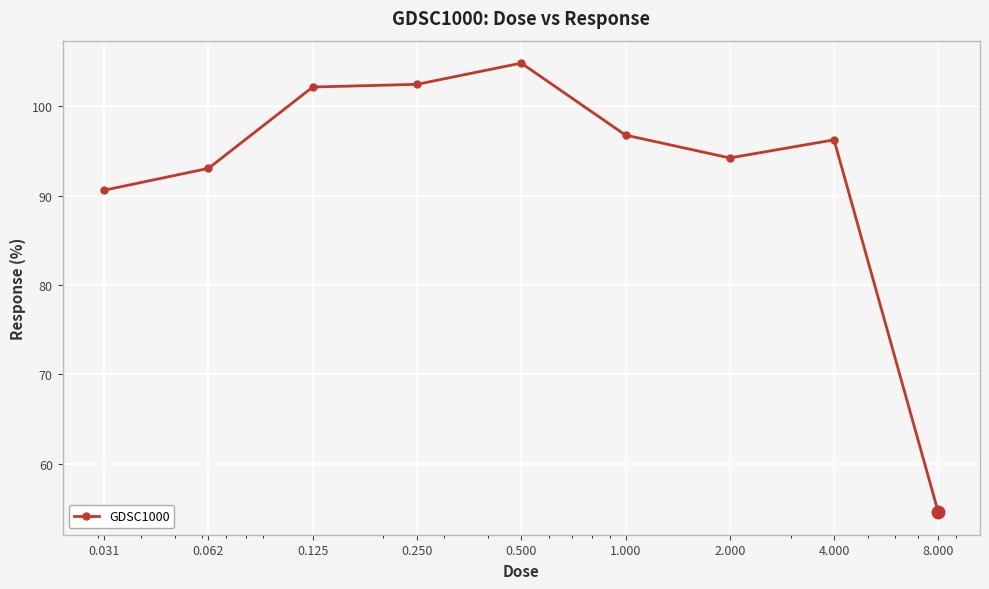

What is the difference between the maximum and second lowest values?

14.2